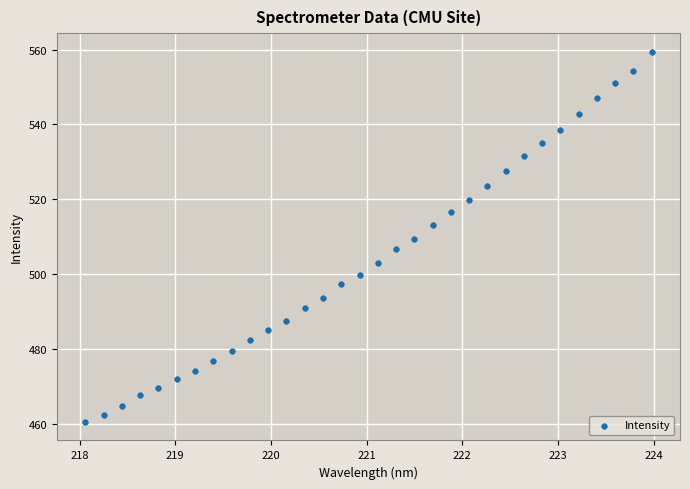

What is the range of X values (max minus min)?

5.9